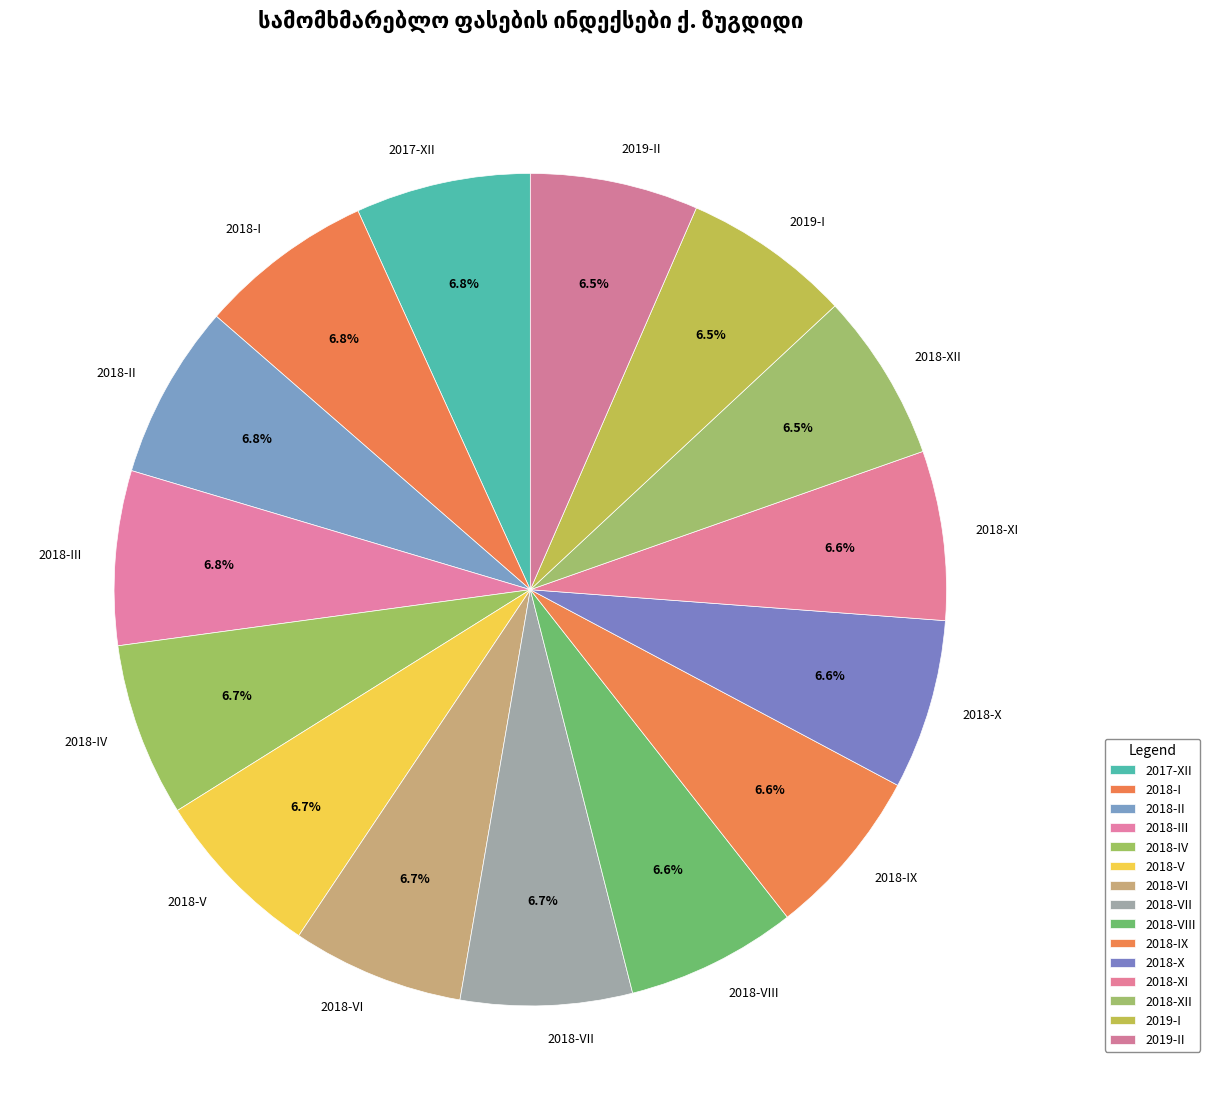

Combined, what portion of the pie is 2018-VI and 2018-XI?

13.3%